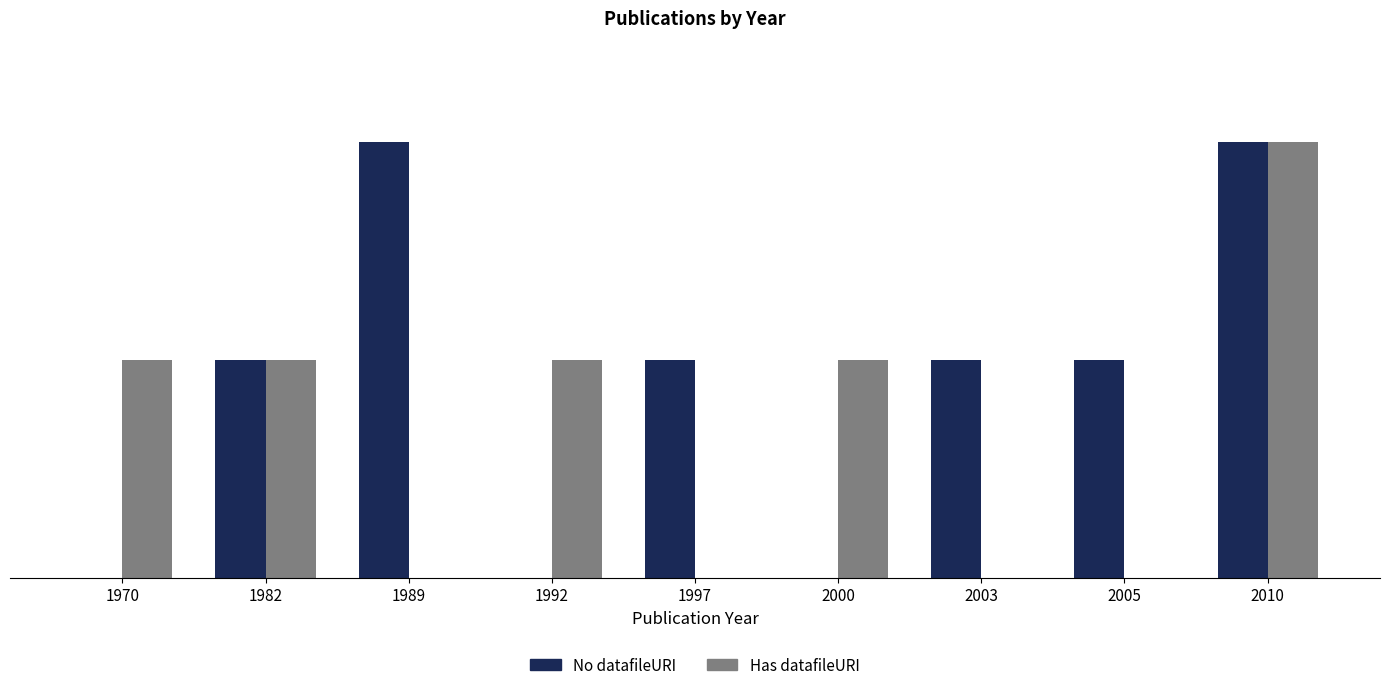

Which series changed the most between 1970 and 1989?

No datafileURI